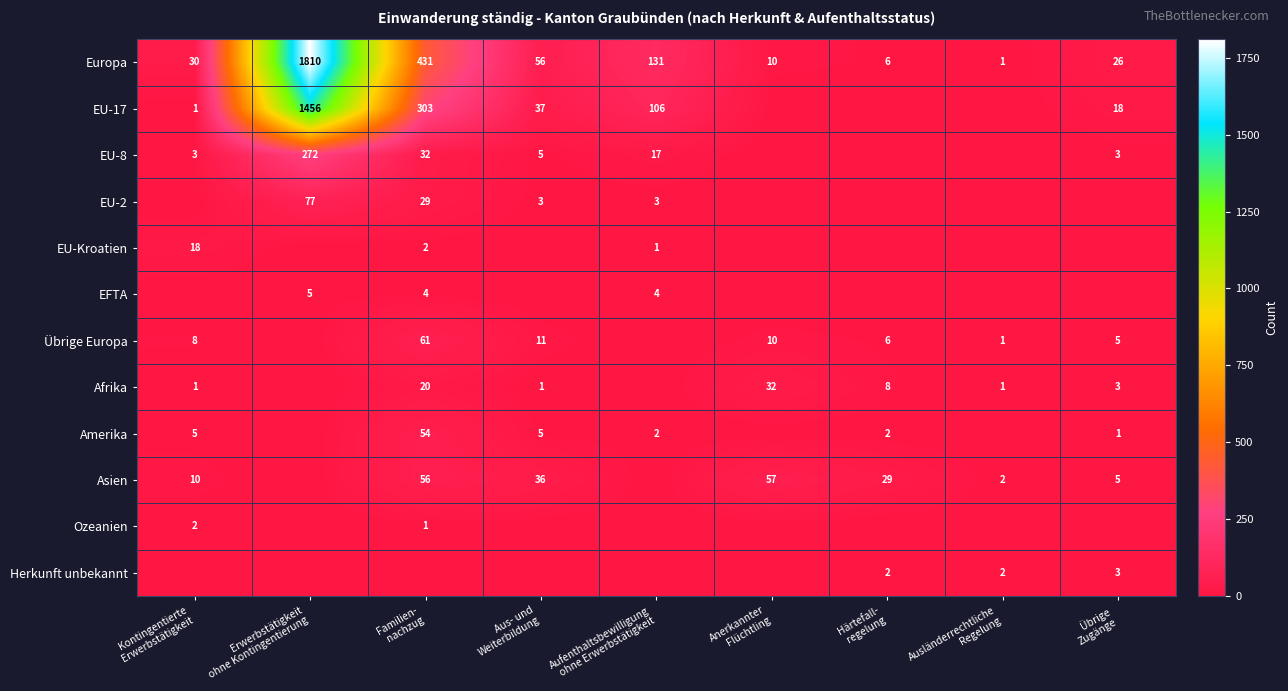

Which series has the largest total across all categories?

Europa